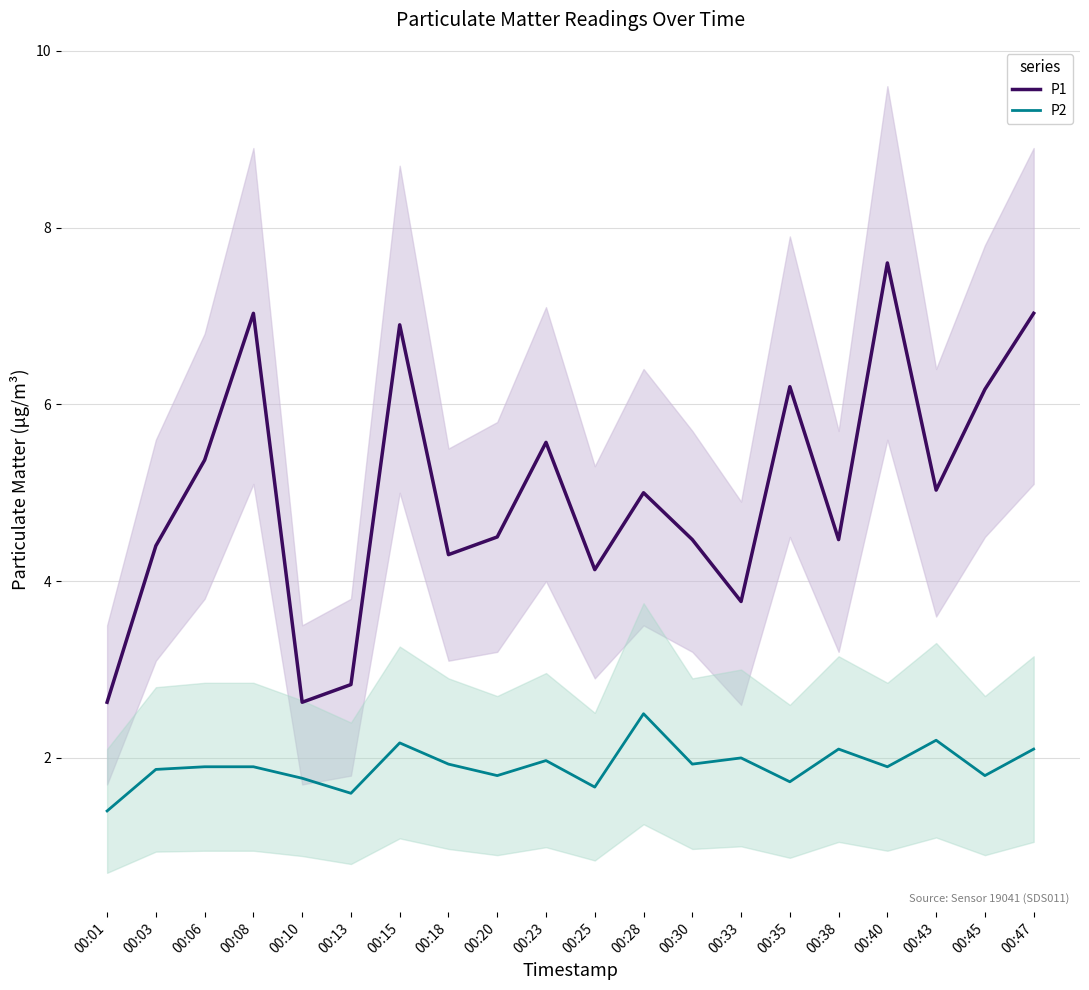

Which label corresponds to the smallest value in the chart?

00:01